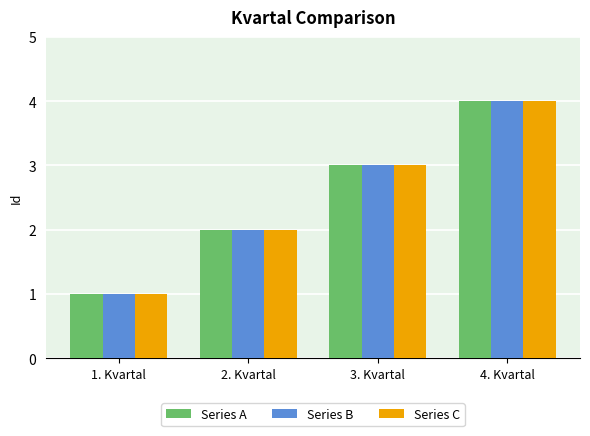

What is the difference between the maximum and minimum values in the Series A series?

3